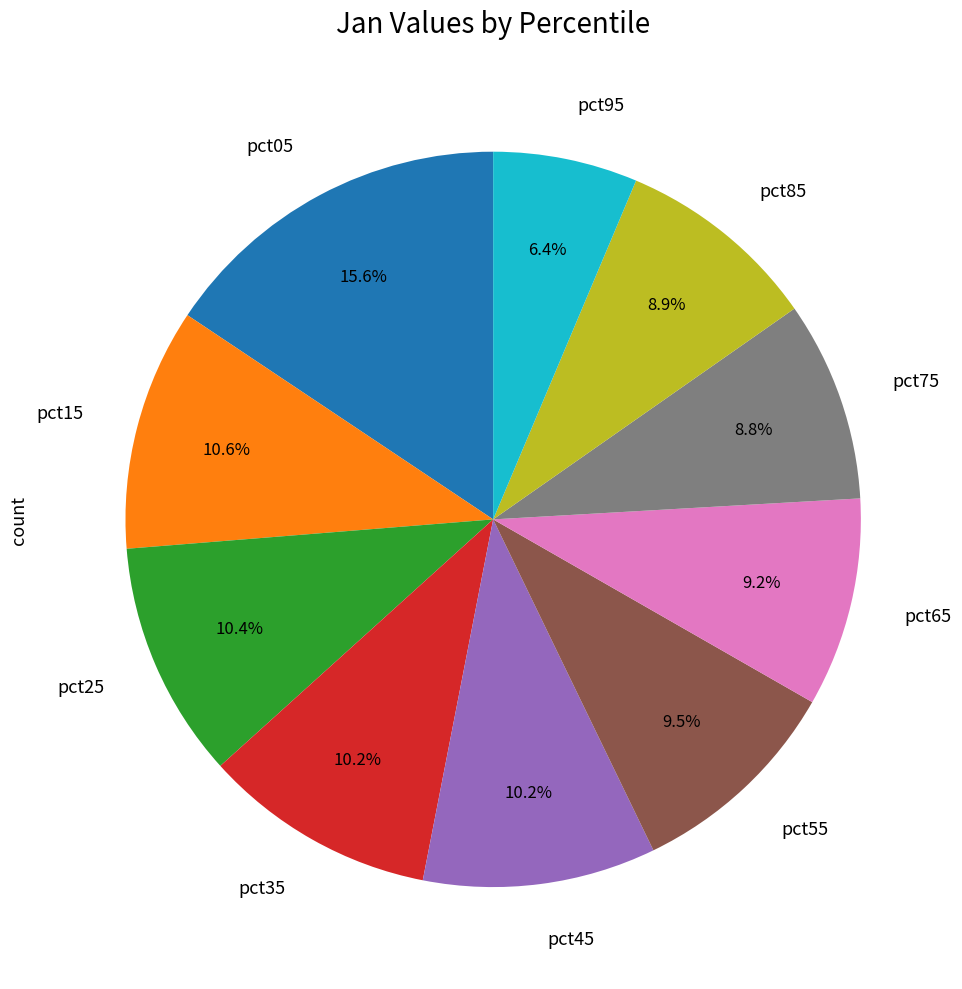

Does any single category account for the majority?

No